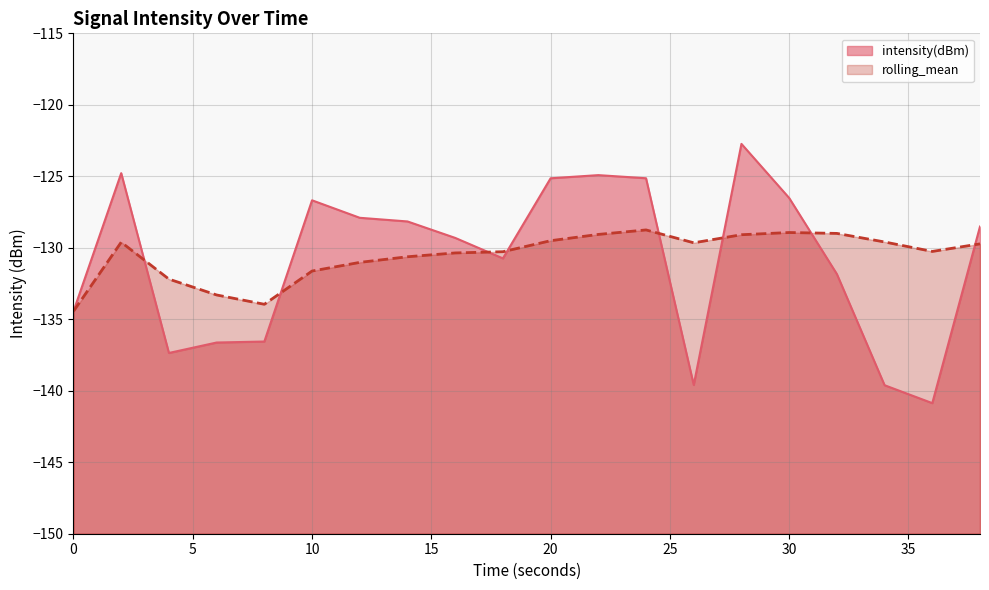

How many interior local valleys does the rolling_mean series have?

3